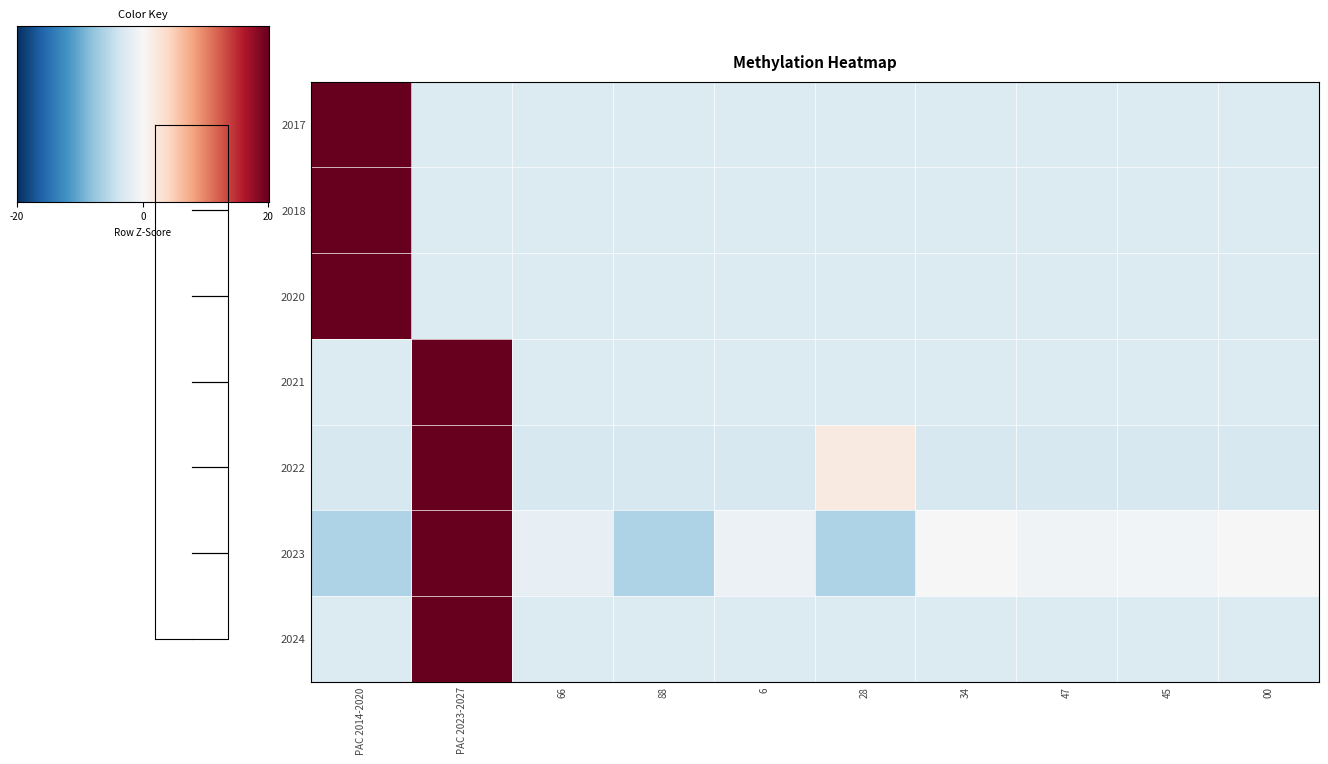

Rank the series at 28 from lowest to highest value.

2023, 2017, 2018, 2020, 2021, 2024, 2022